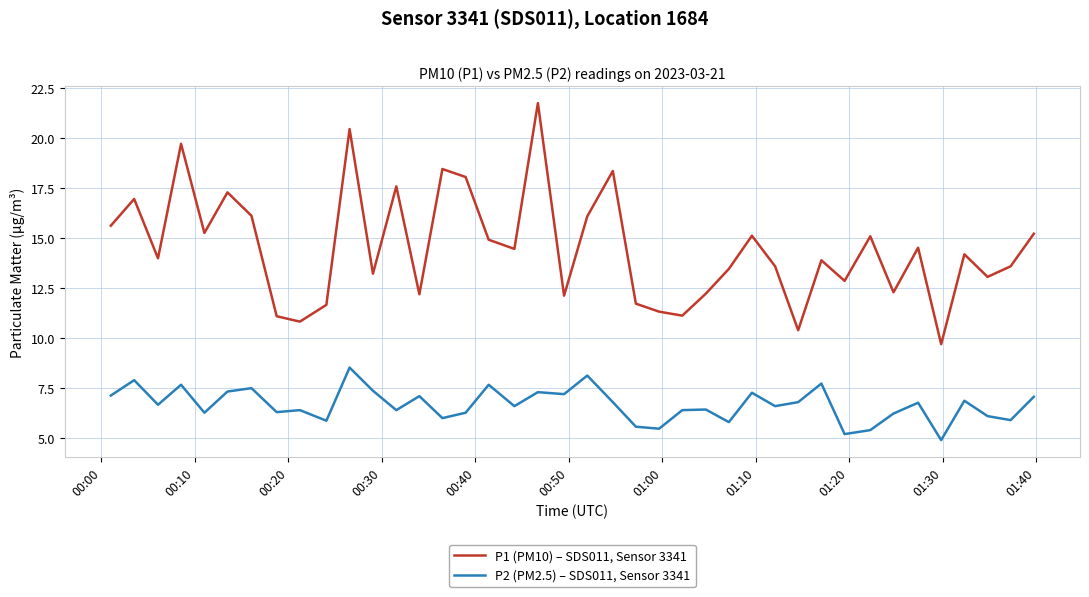

Which series has the largest range (max minus min)?

P1 (PM10) – SDS011, Sensor 3341